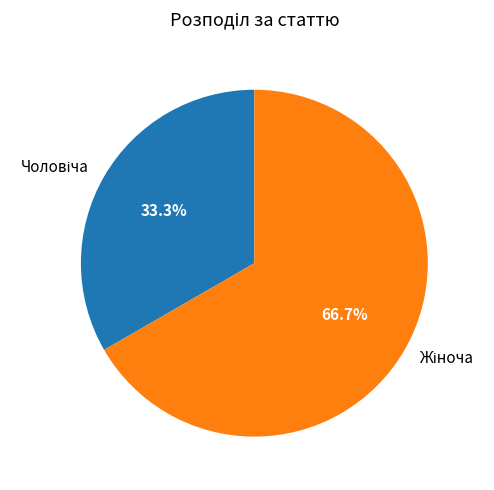

Is there a majority slice in this chart?

Yes